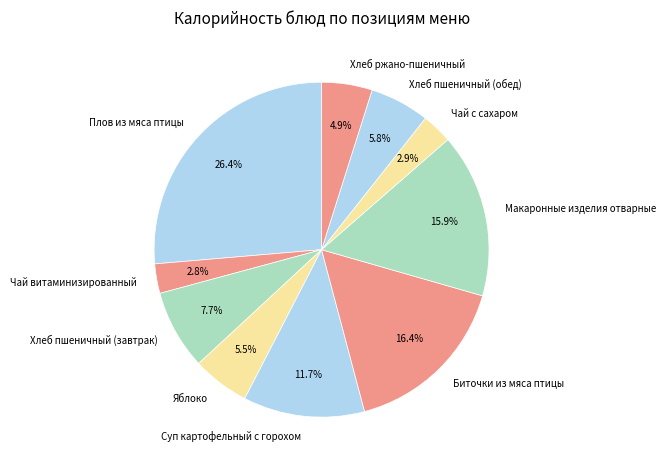

How many slices are in this pie chart?

10